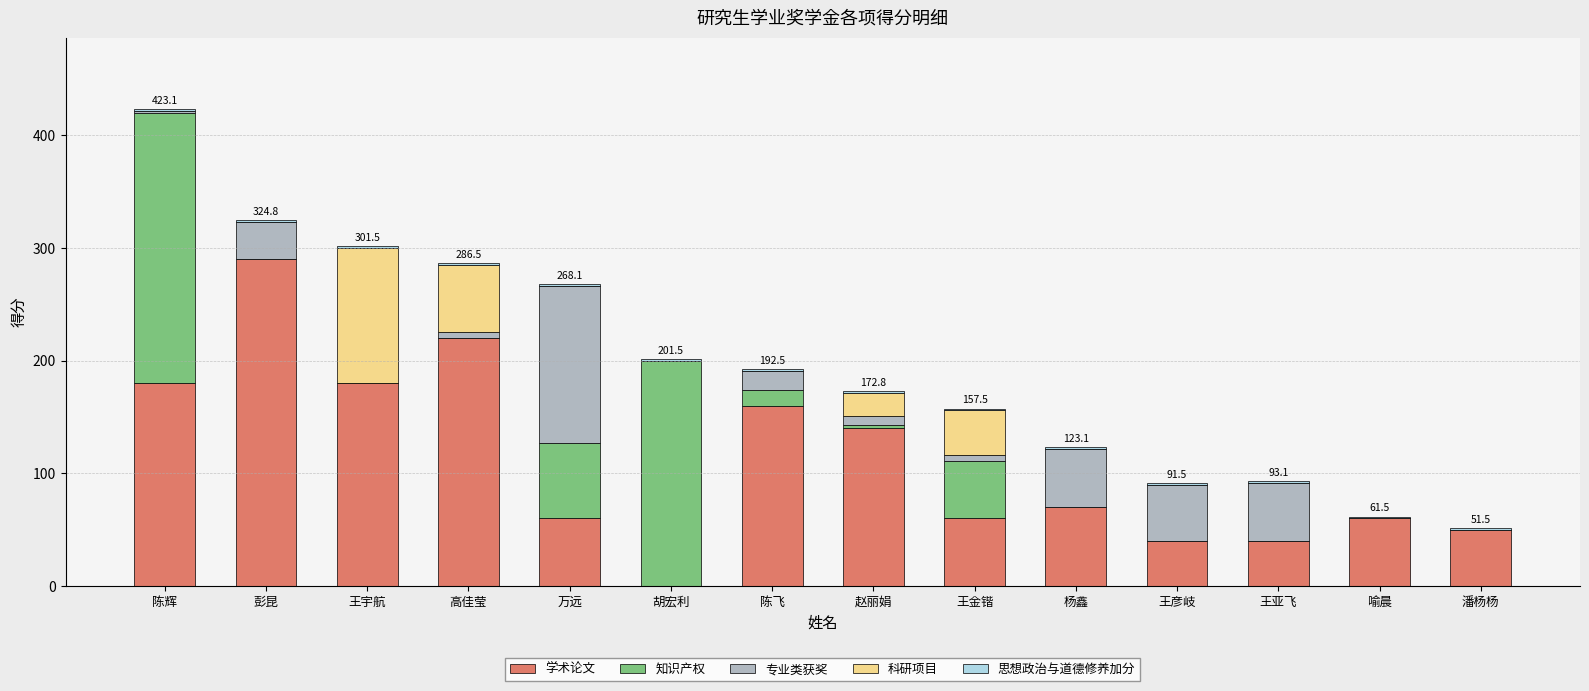

Are the bars grouped side by side (vs. stacked)?

No